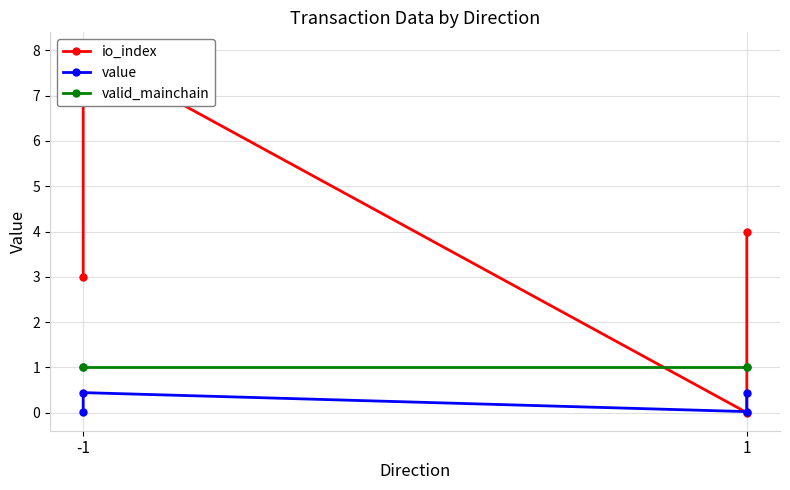

Where is the first local minimum for io_index?

1